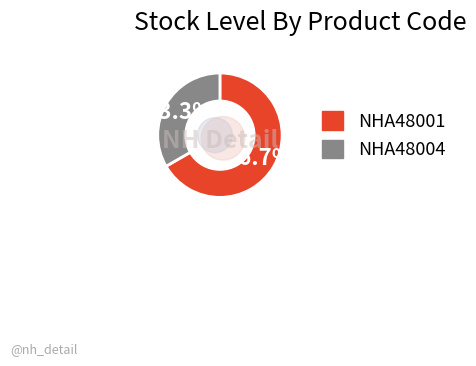

What is the majority slice?

NHA48001